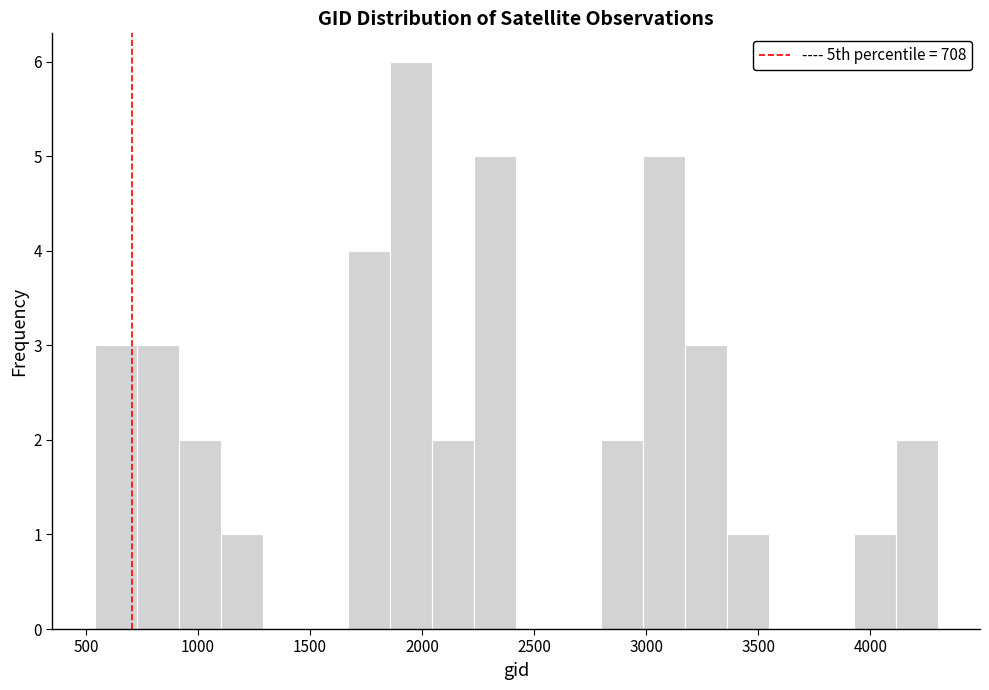

Around what value on the x-axis is the tallest bar? Give the approximate position of its centre, as read against the axis.

1950